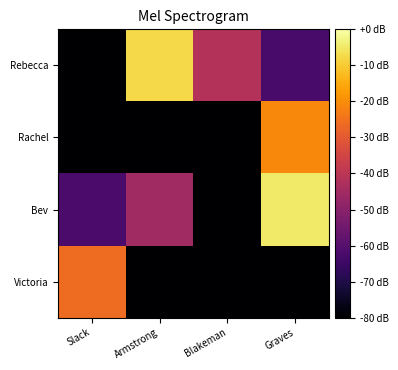

At which category is the sum across all series the highest?

Graves